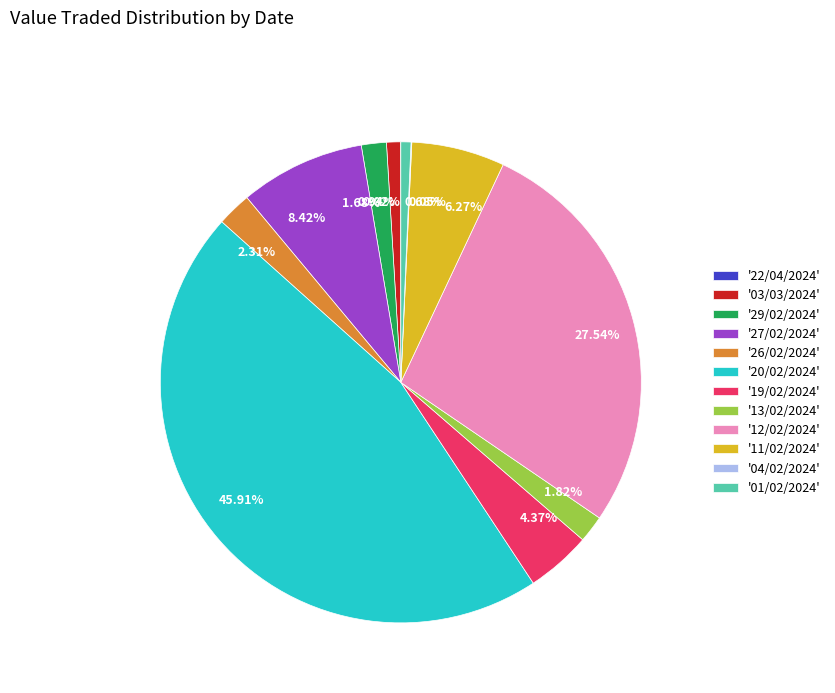

Is there a majority slice in this chart?

No